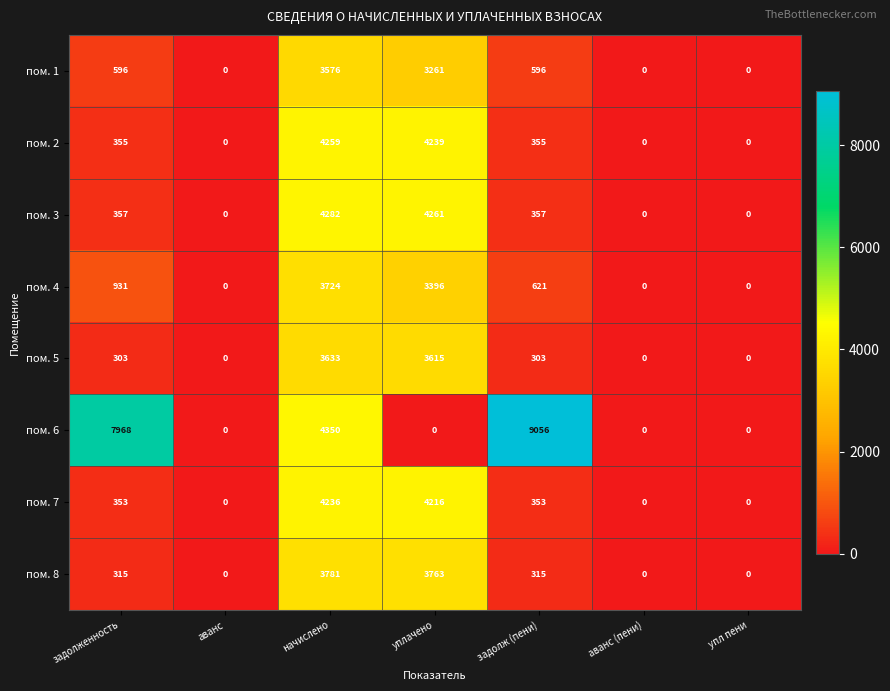

Which series has the largest total across all categories?

пом. 6